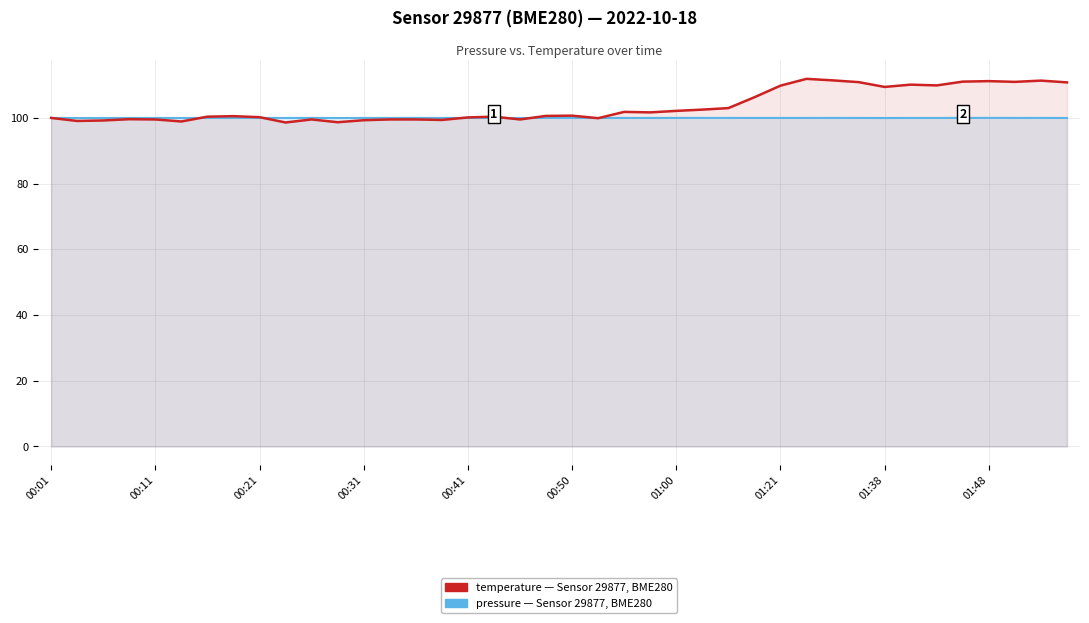

What is the maximum value for pressure (relative, base=100)?

100.0